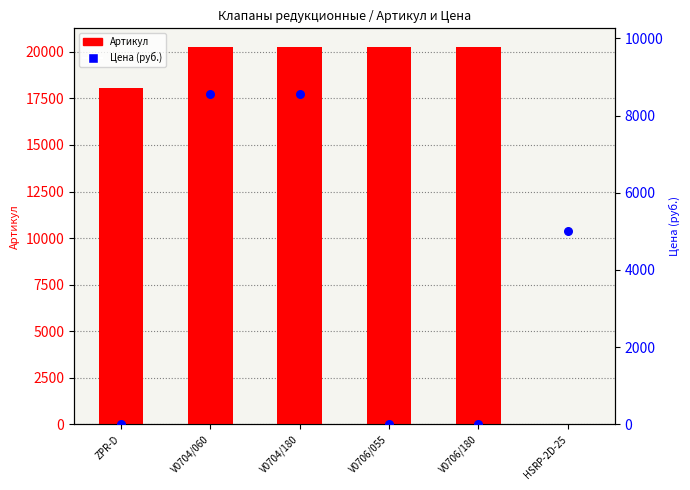

Which series has the widest spread of Y values?

Артикул